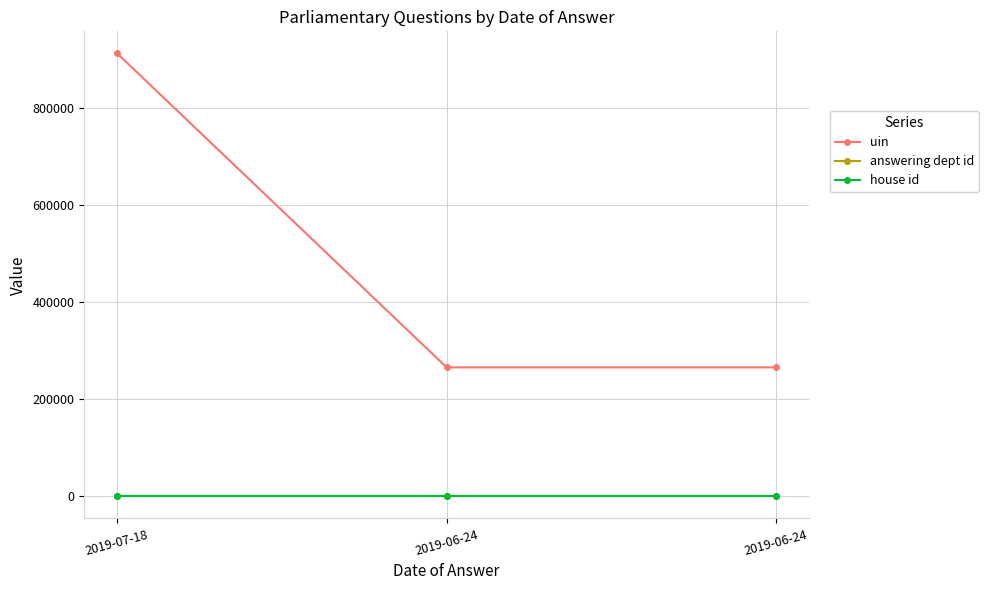

What is the difference between the uin values at 2019-07-18 and 2019-06-24?

646541